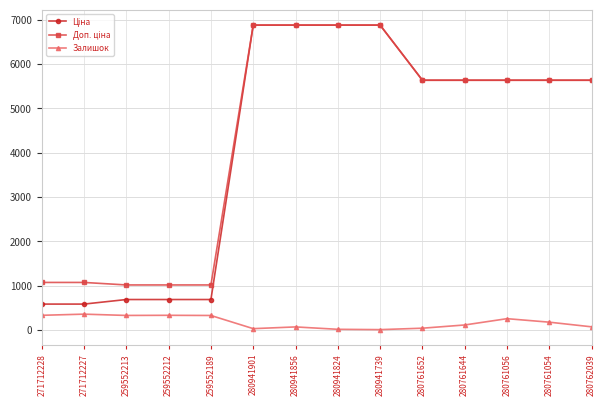

What is the difference between the highest and lowest values at 271712227?

715.5